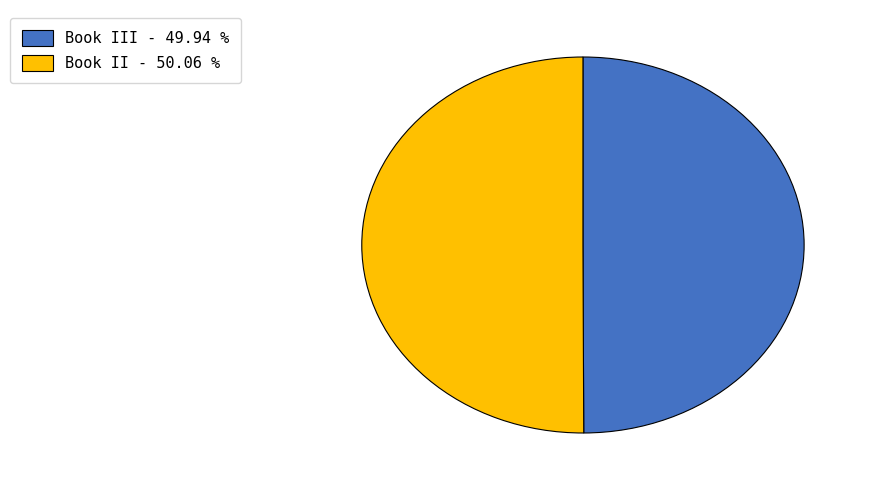

Combined, do Book III - 49.94 % and Book II - 50.06 % account for over 50%?

Yes